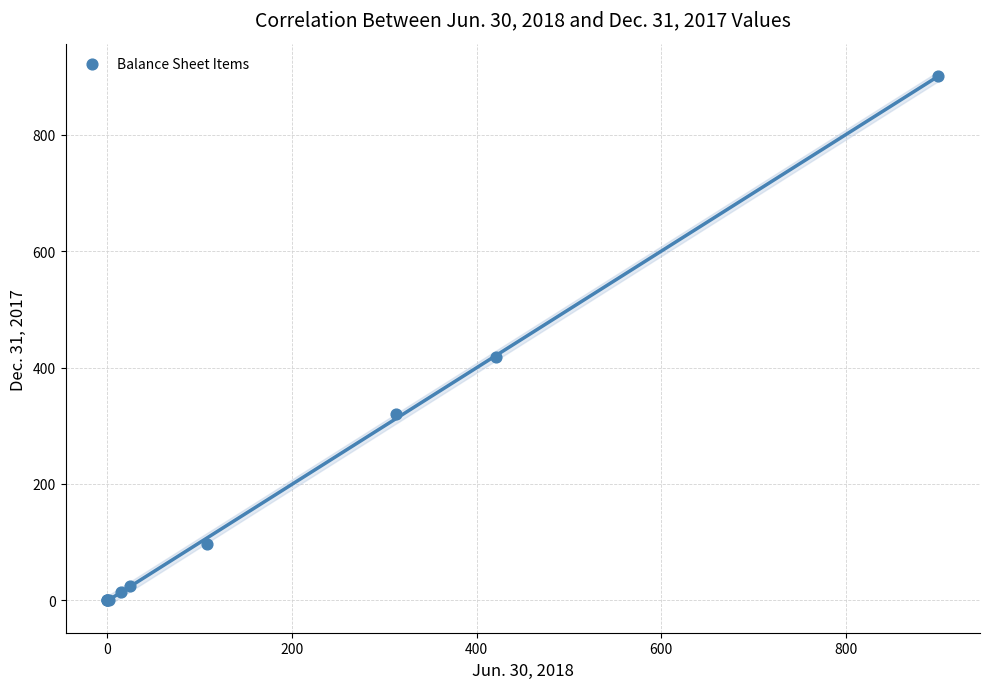

What Y value in the scatter plot is closest to 450?

418.0